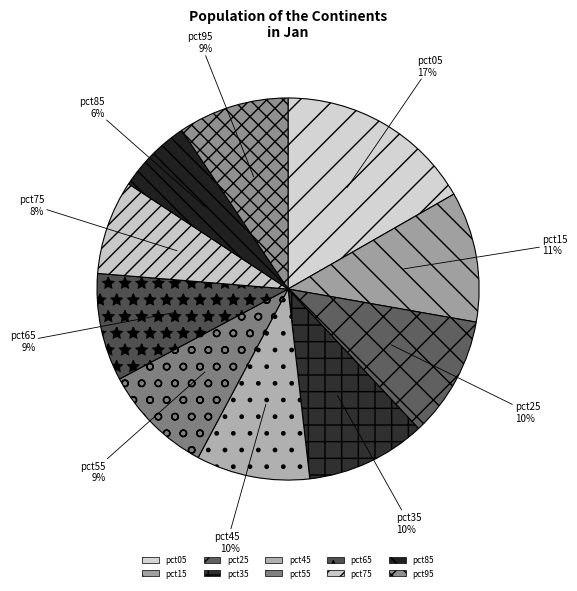

How many slices are in this pie chart?

10